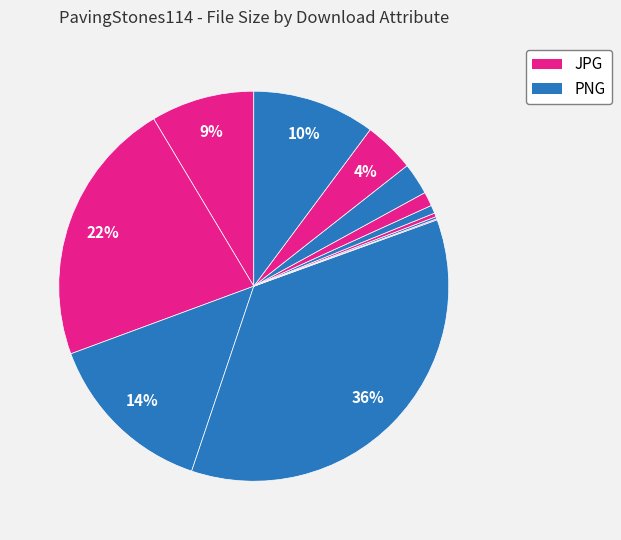

Count the number of slices in the pie.

12